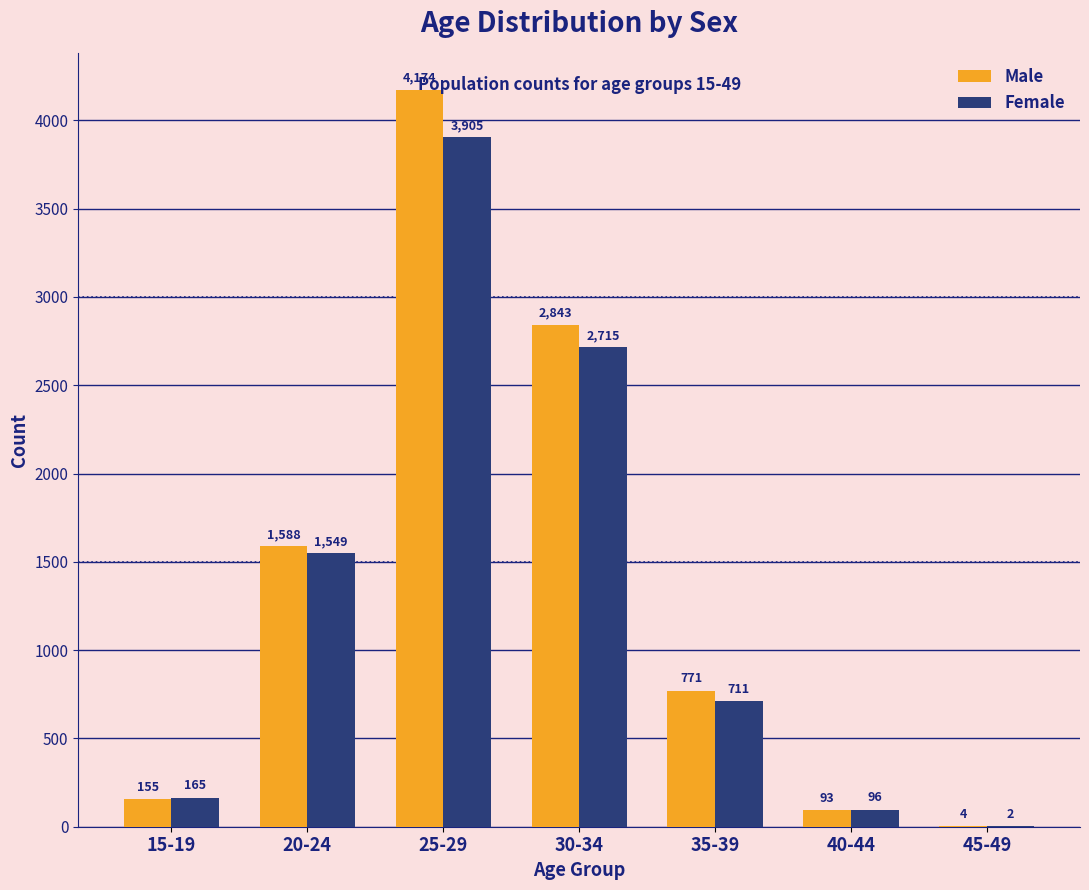

What is the approximate value of Female at 20-24?

1549